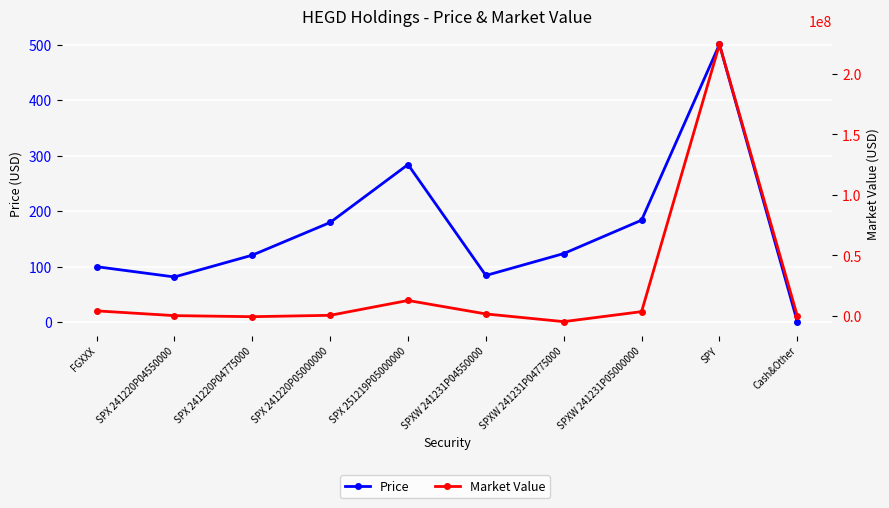

Reading right to left, transcribe all the data shown in this chart.

Price: 1.0	500.4	183.8	123.7	84.2	284.0	179.7	120.8	81.5	100.0
Market Value: -46711.7	224441999.5	3528960.0	-4748160.0	1615680.0	12751600.0	485055.0	-652050.0	220050.0	4162294.8